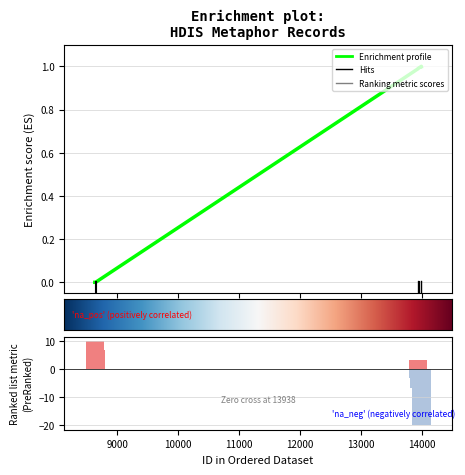

Read the value at 13992.

1.0